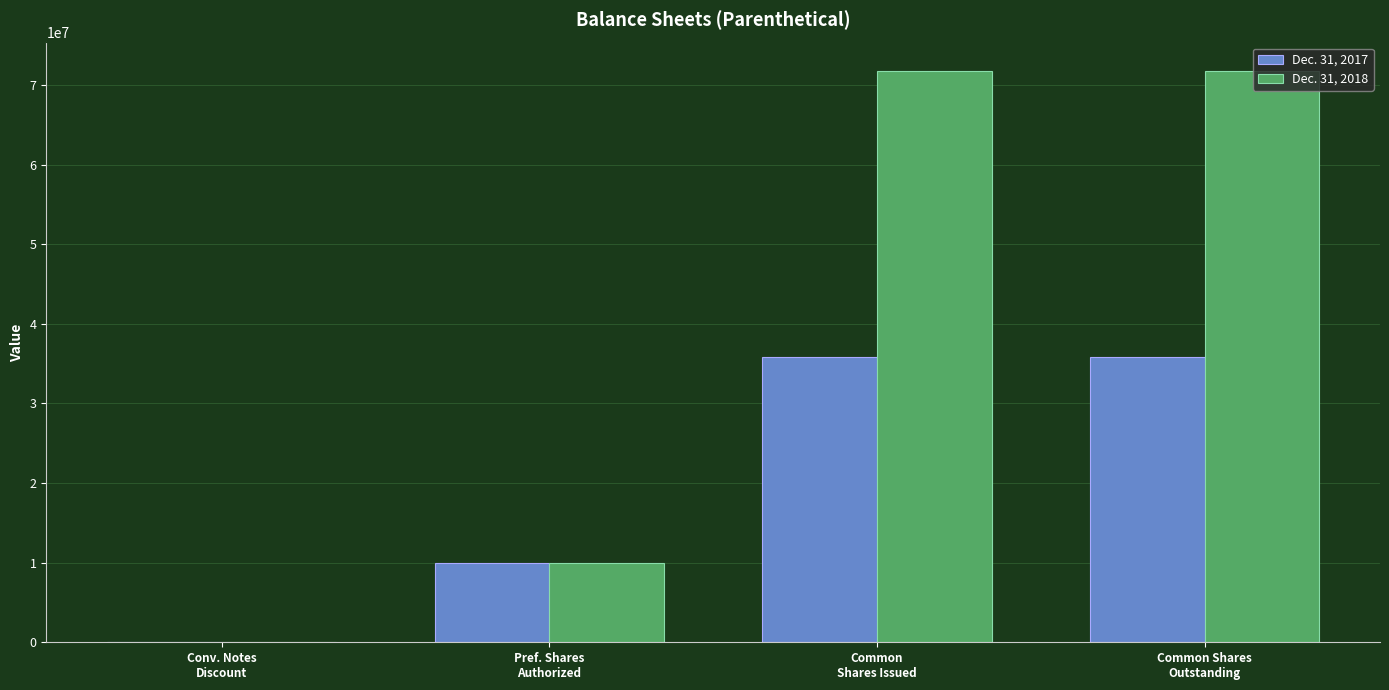

Which series has the largest total across all categories?

Dec. 31, 2018